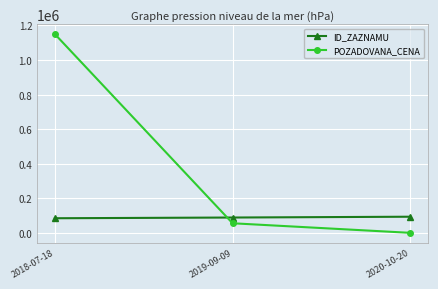

Between 2019-09-09 and 2020-10-20, which series saw the biggest shift?

POZADOVANA_CENA